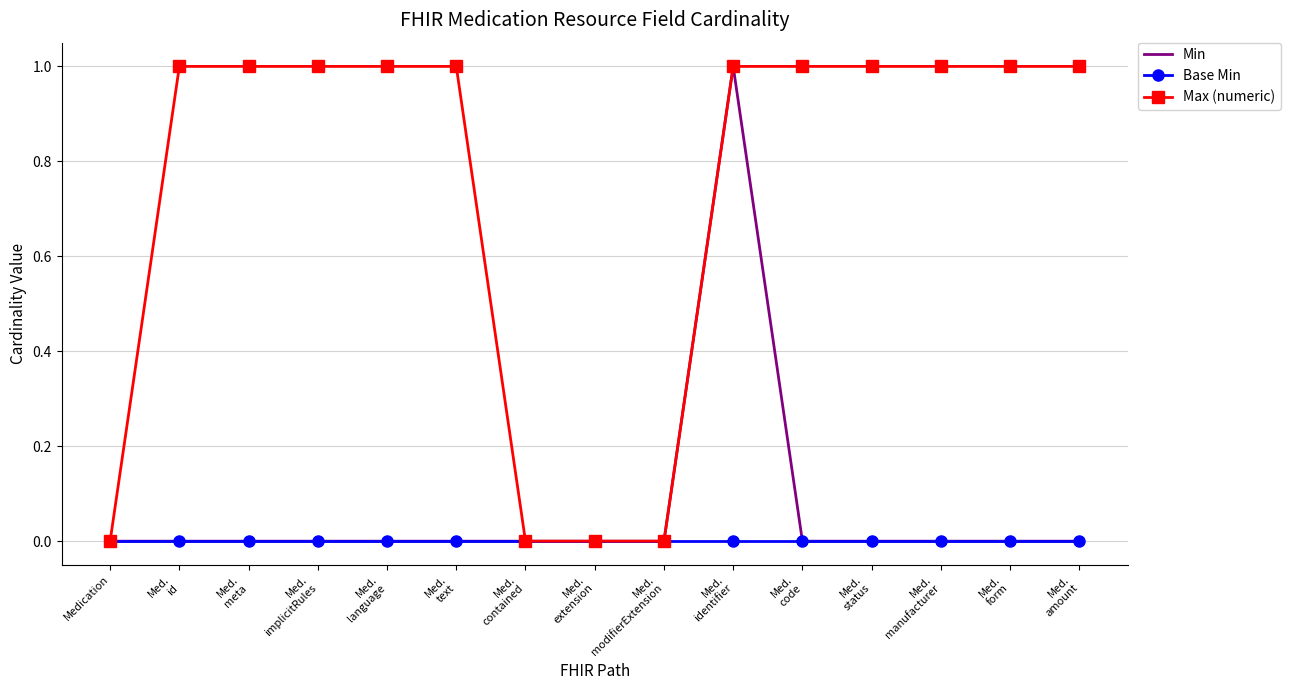

Count the Min values in the range 0 to 1.

15